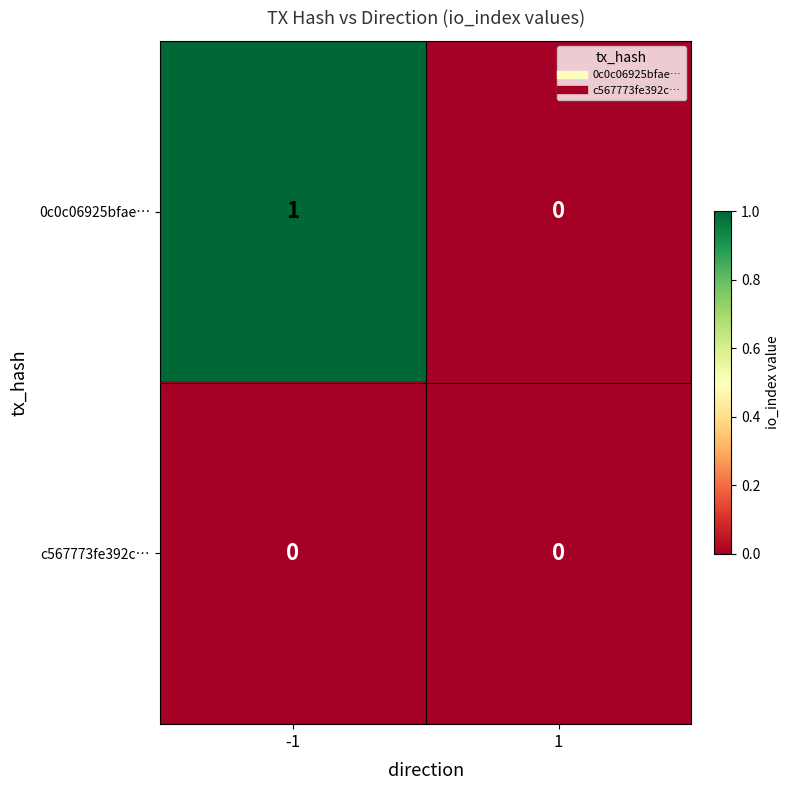

At which category is the sum across all series the highest?

-1